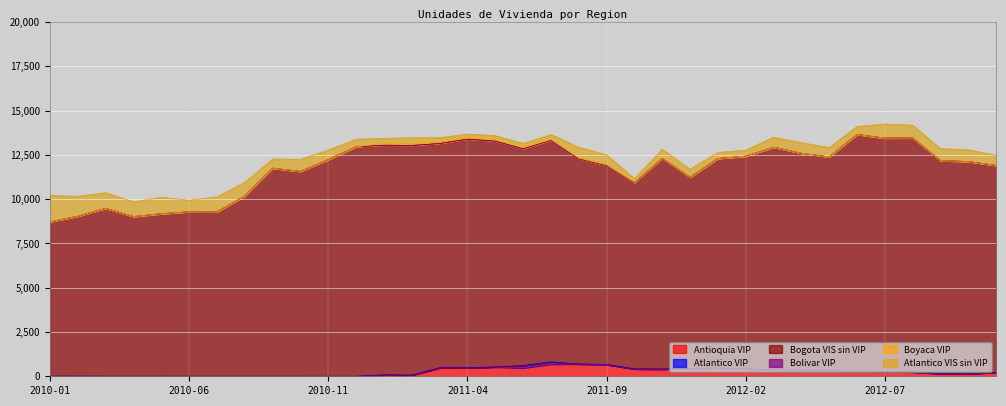

What are all the series names shown in the legend?

Antioquia VIP, Atlantico VIP, Bogota VIS sin VIP, Bolivar VIP, Boyaca VIP, Atlantico VIS sin VIP